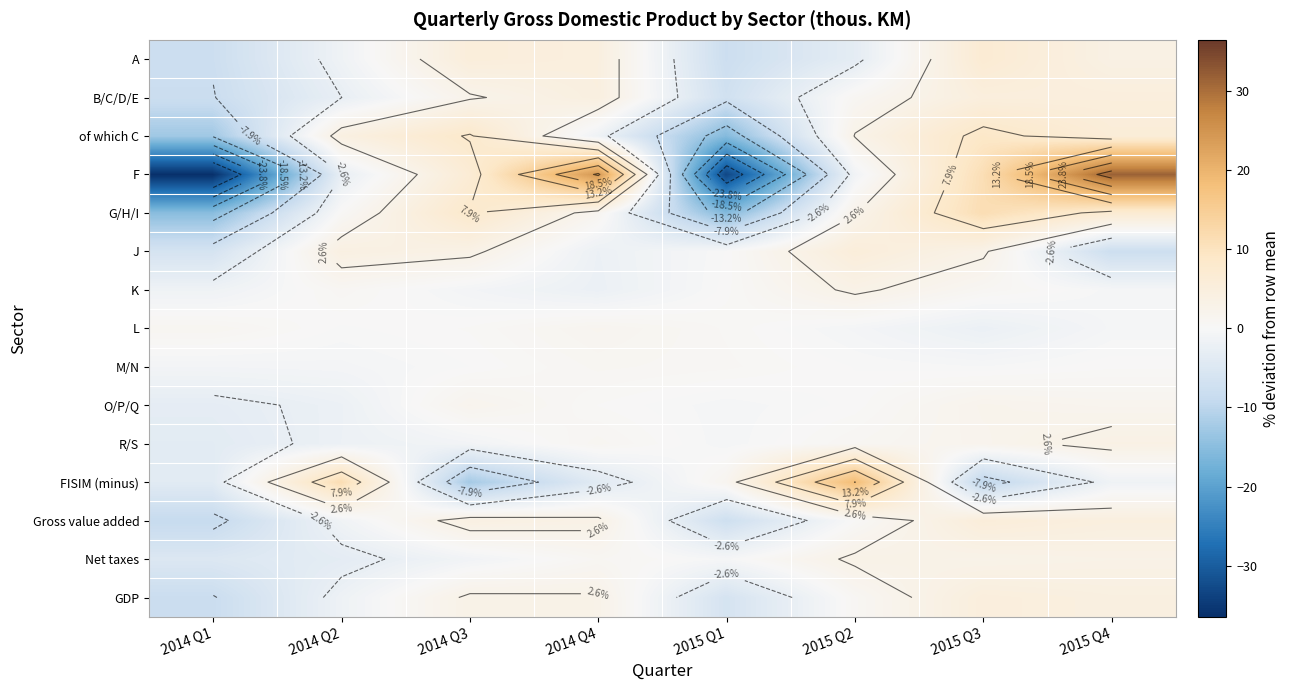

Rank the series at 2014 Q4 from highest to lowest value.

F, A, B/C/D/E, Gross value added, GDP, L, G/H/I, R/S, M/N, Net taxes, O/P/Q, of which C, J, K, FISIM (minus)